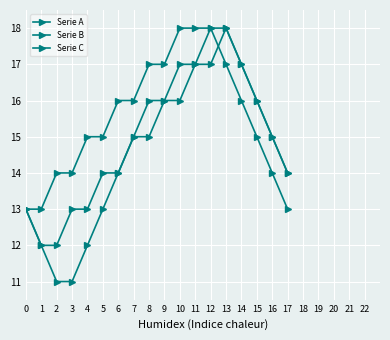

What is the minimum value shown in the chart?

11